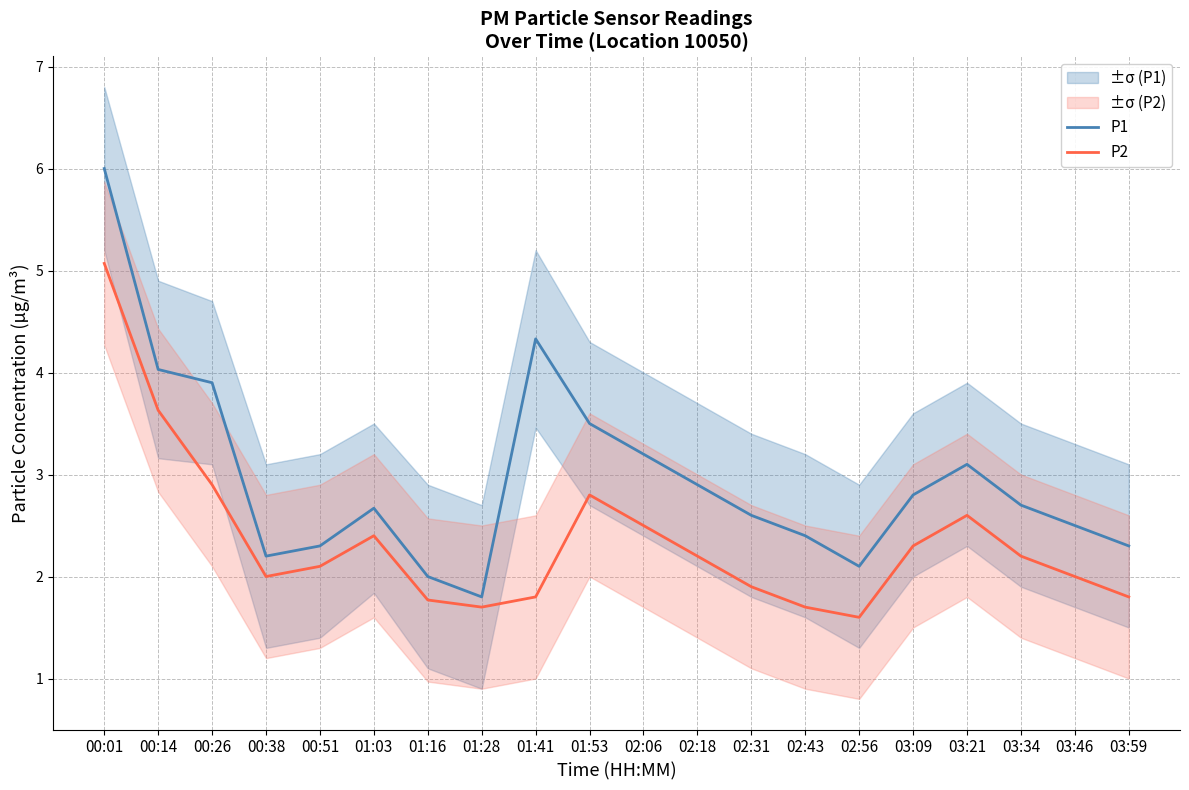

At which category does P1 reach its first local valley?

00:38